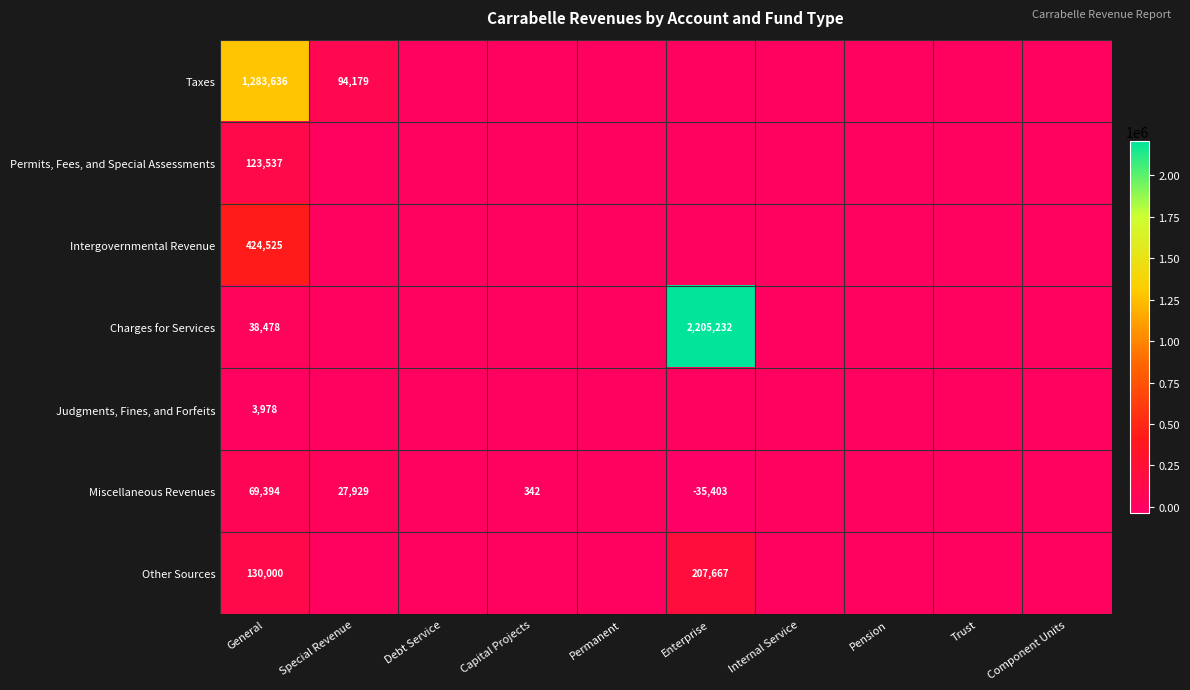

Is the value of Charges for Services at General greater than the value of Permits, Fees, and Special Assessments at General?

No